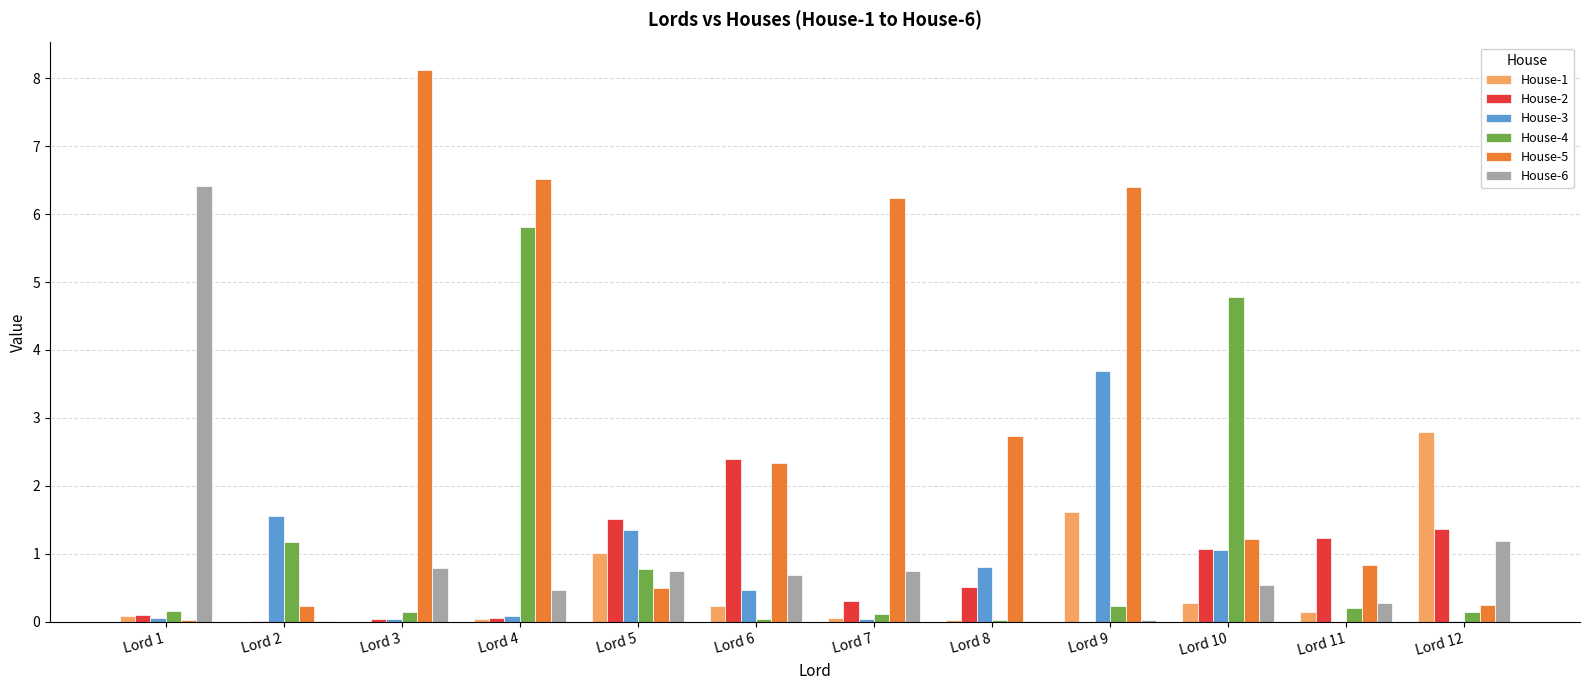

What is the sum of all House-2 values?

8.6